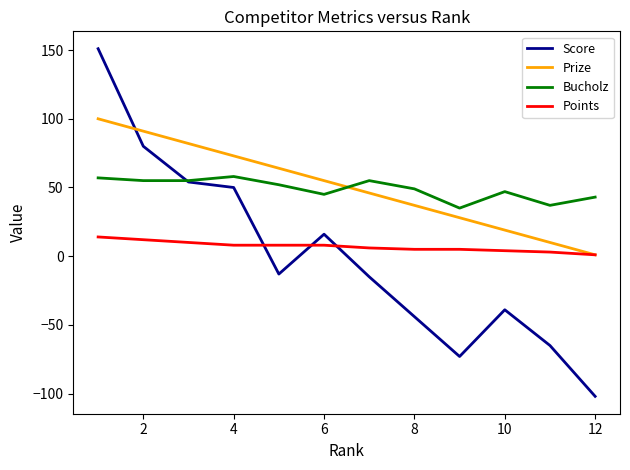

Which series has the widest spread of values?

Score